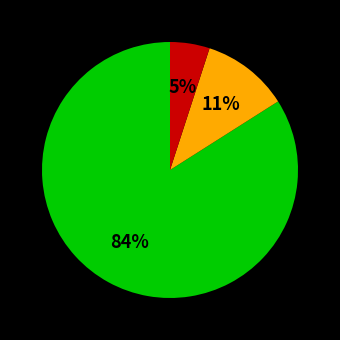

To the nearest percent, what is the average slice percentage?

33%